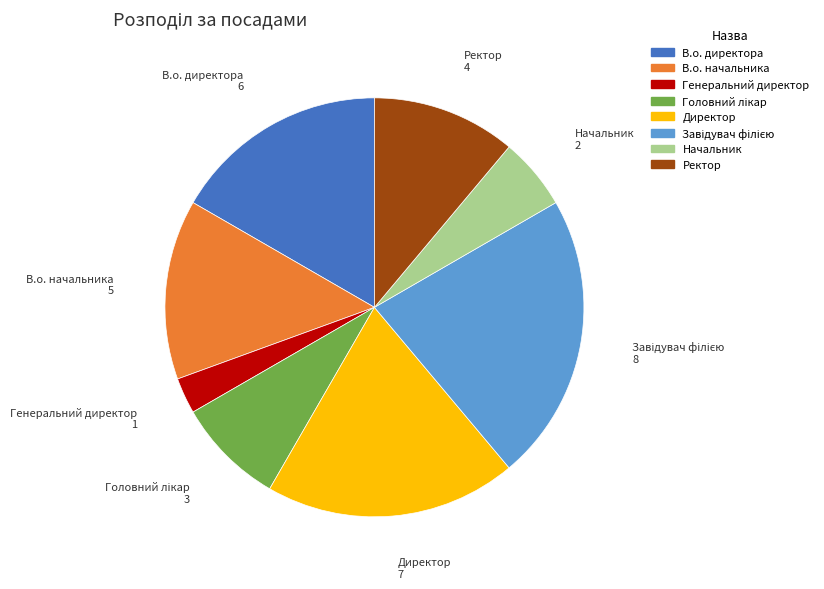

What is the smallest slice in the pie chart?

Генеральний директор